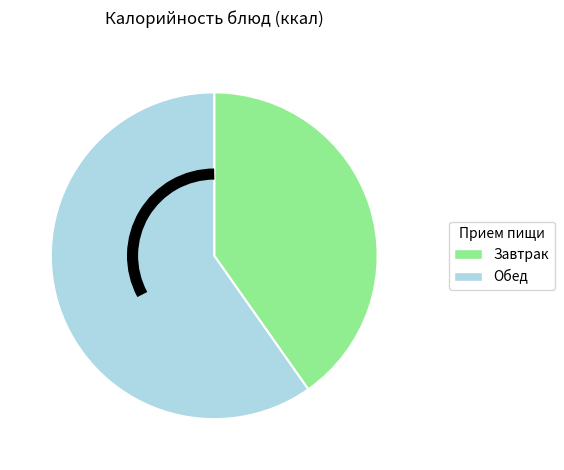

Is there a majority slice in this chart?

Yes